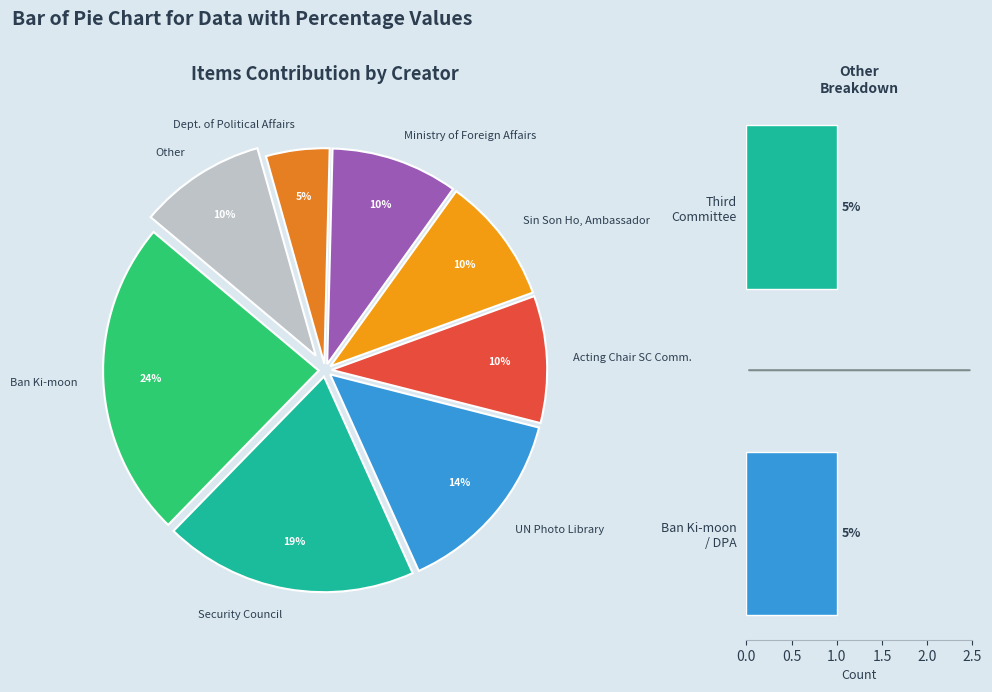

To the nearest percent, what is the difference between the Ban Ki-moon / DPA and Security Council slice percentages?

14%